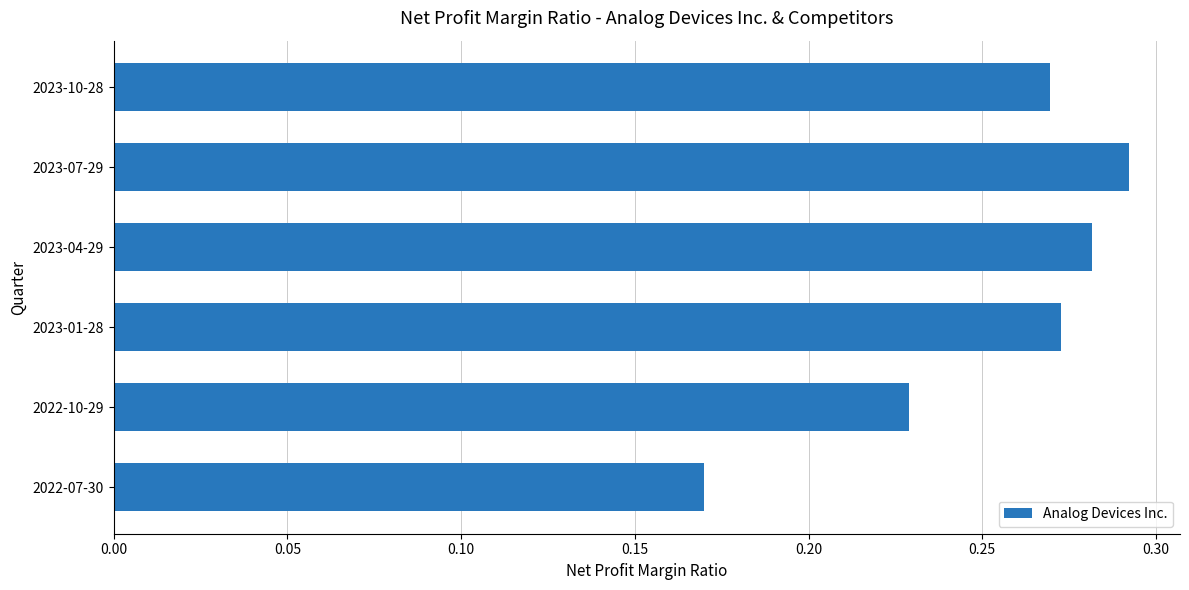

At which category does the chart reach its peak across all series?

2023-07-29